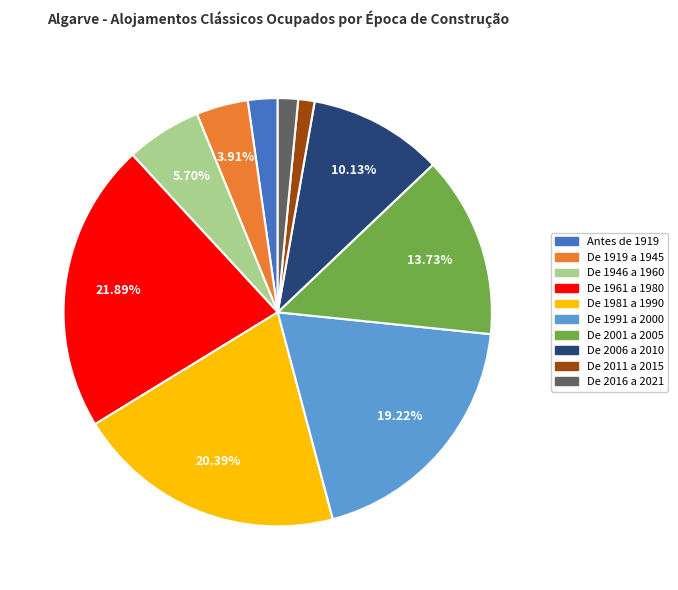

To the nearest percent, what is the difference between the De 2006 a 2010 and De 2011 a 2015 slice percentages?

9%